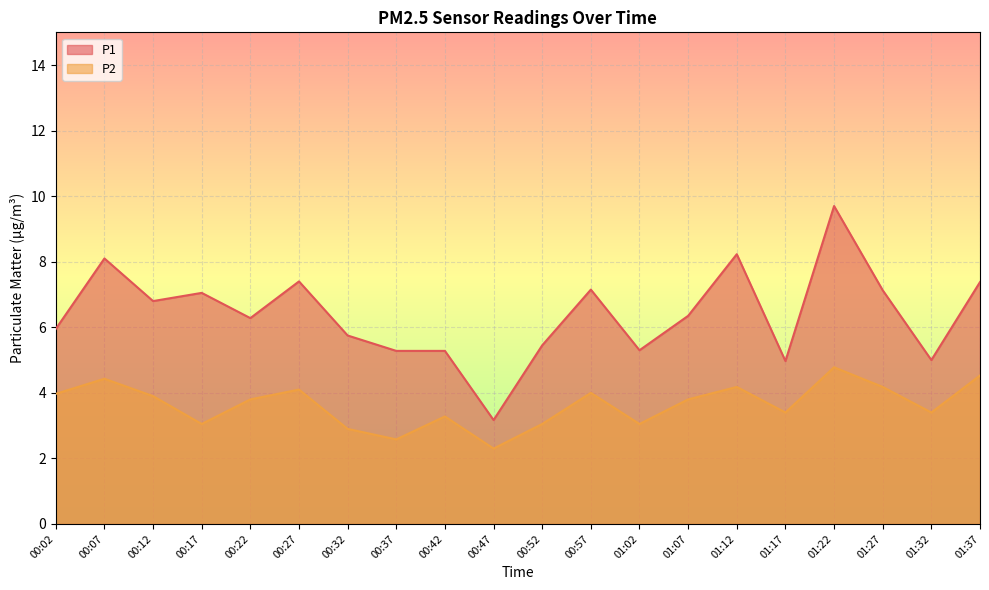

The P2 series shows 1.2 at 00:37. True or false?

False